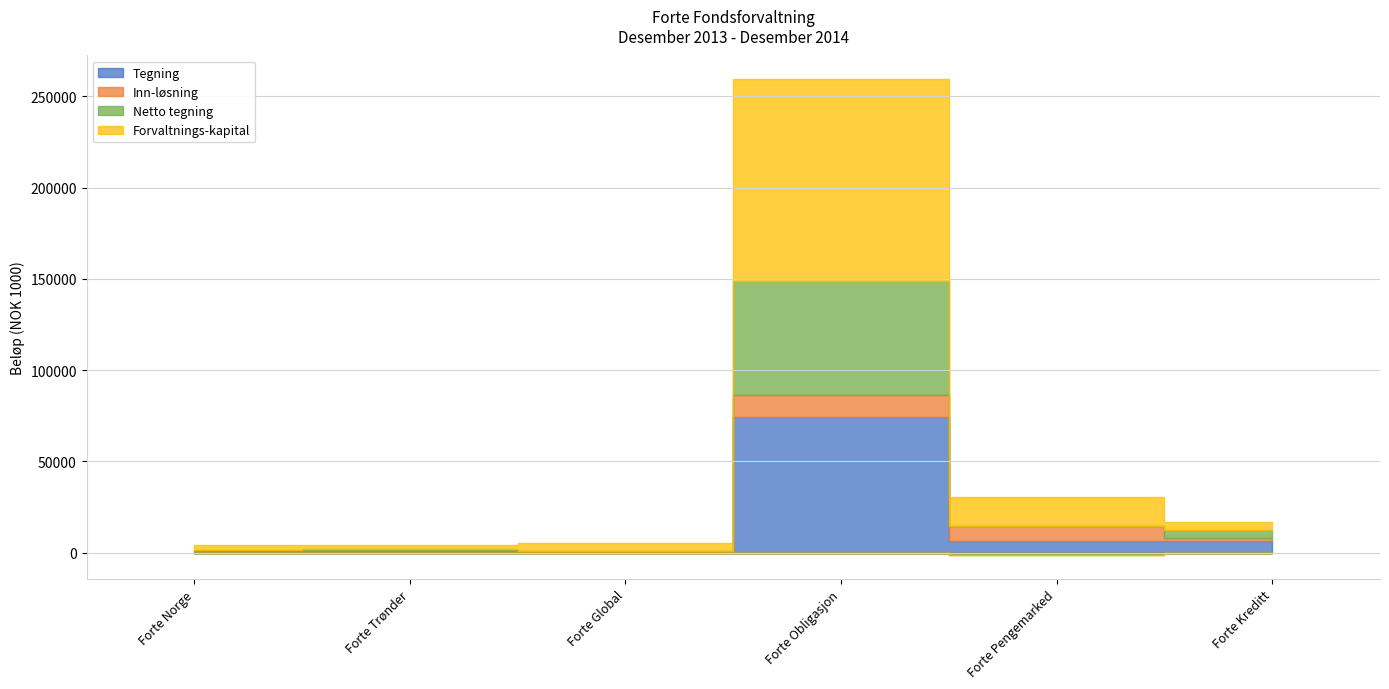

True or false: Netto tegning has more than 1 interior local peaks.

True